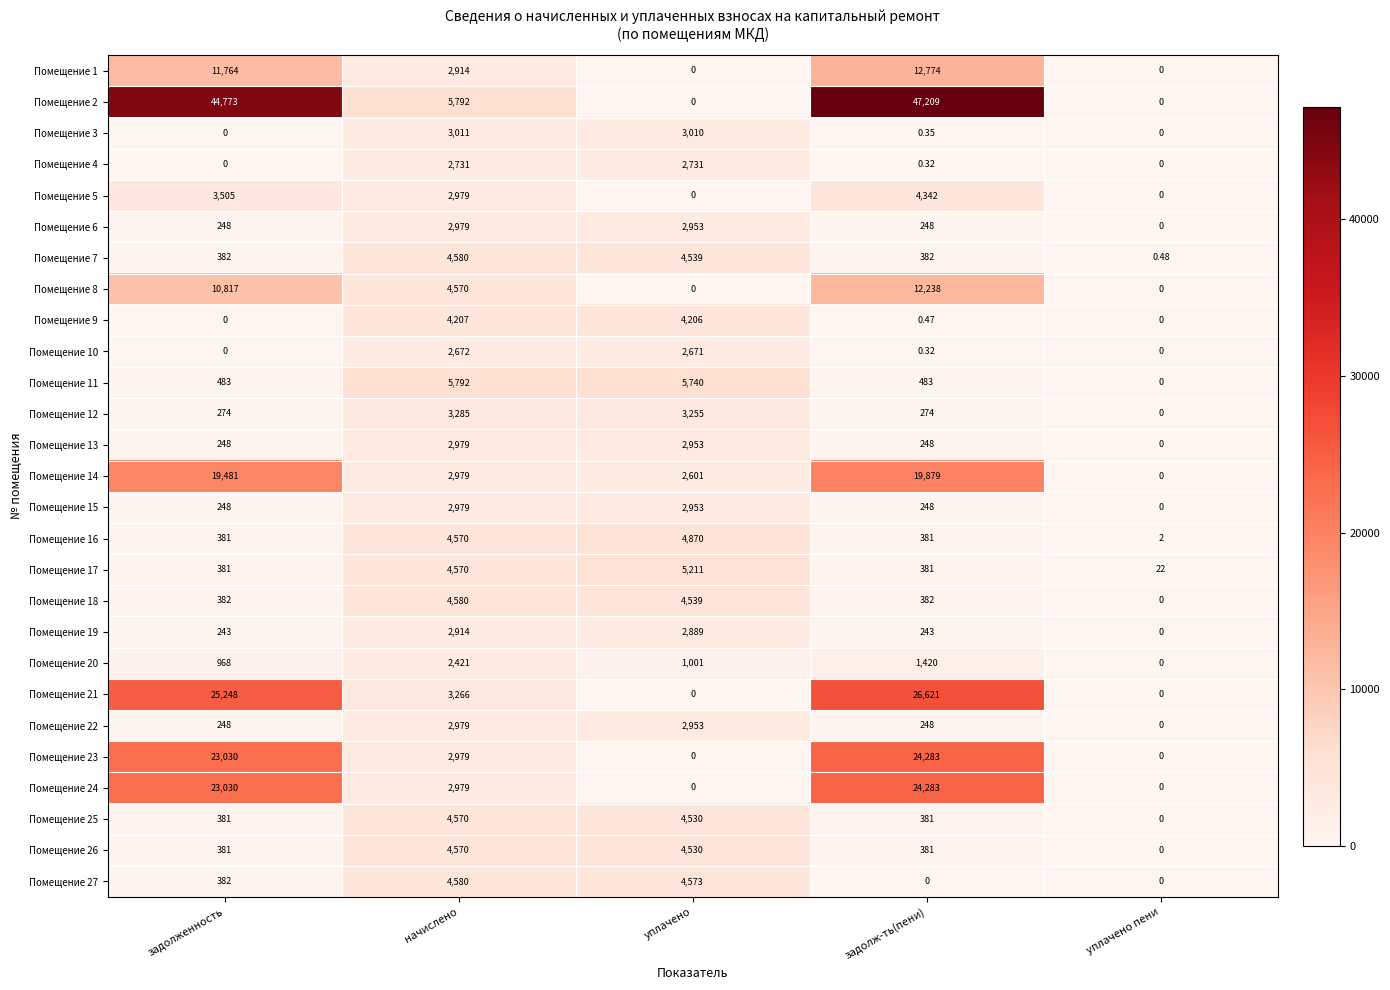

Is the value of Помещение 26 at задолженность greater than the value of Помещение 10 at задолженность?

Yes